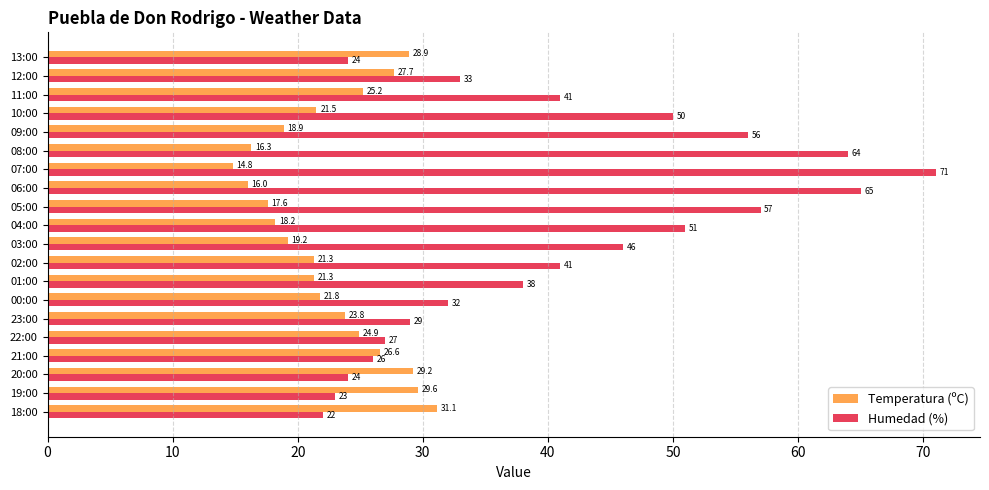

What value does the Temperatura (ºC) series have at 05:00?

17.6